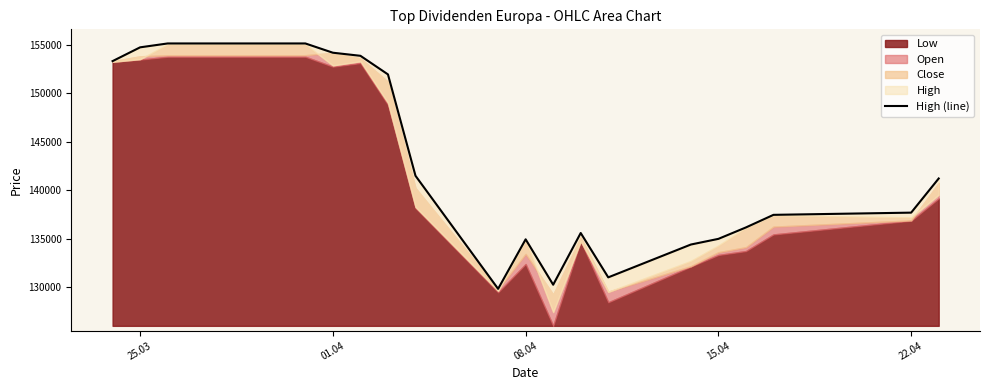

True or false: the data shows 64408 at 18.

False